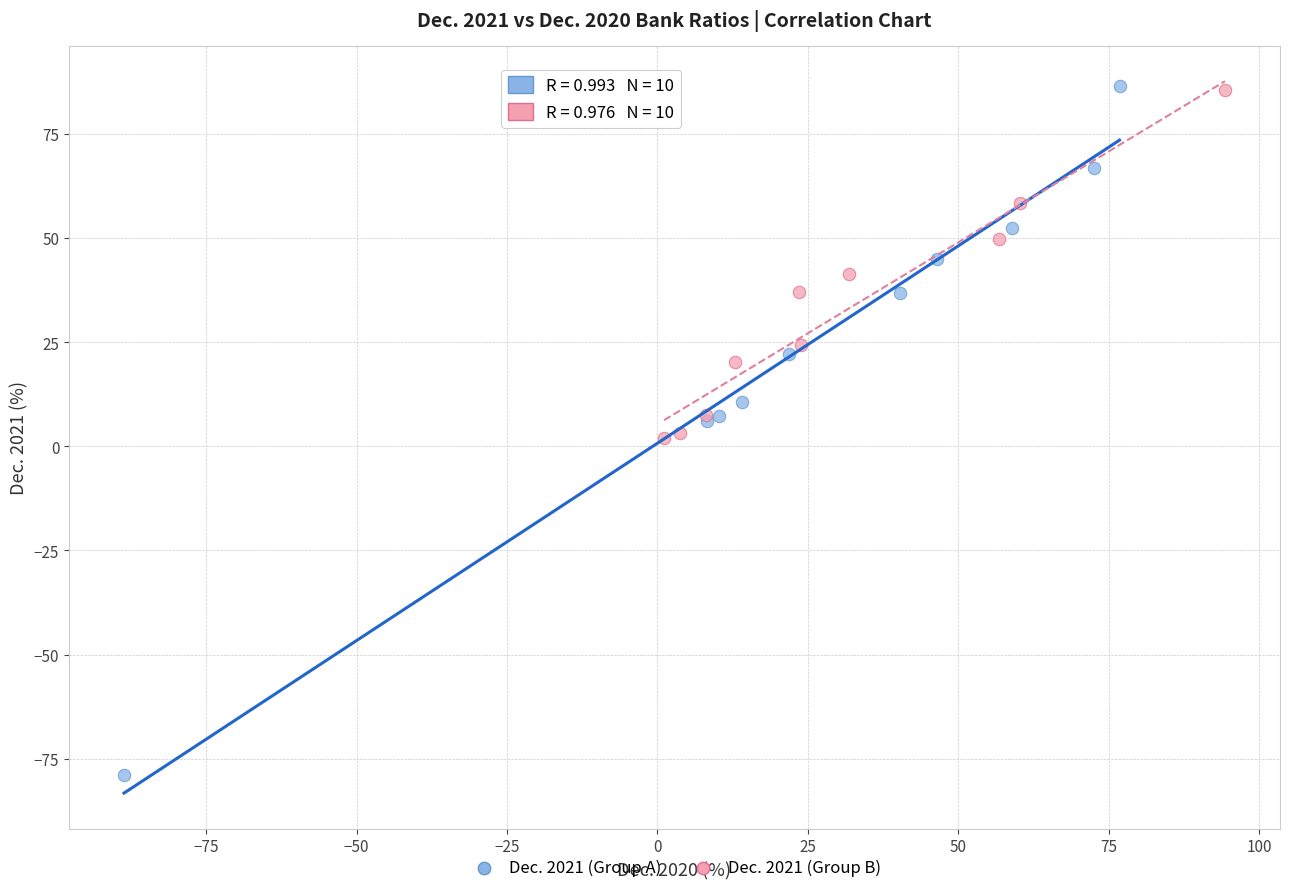

Which series contains the lowest Y value?

Dec. 2021 (Group A)